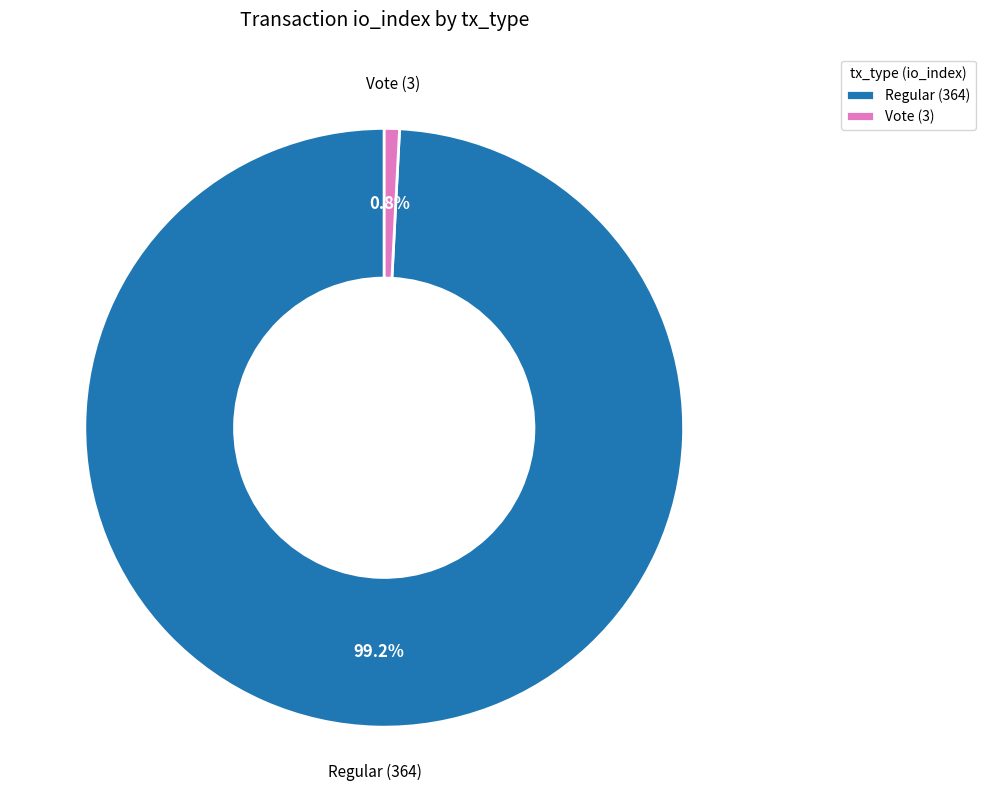

Does Regular (364) represent more than half of the total?

Yes